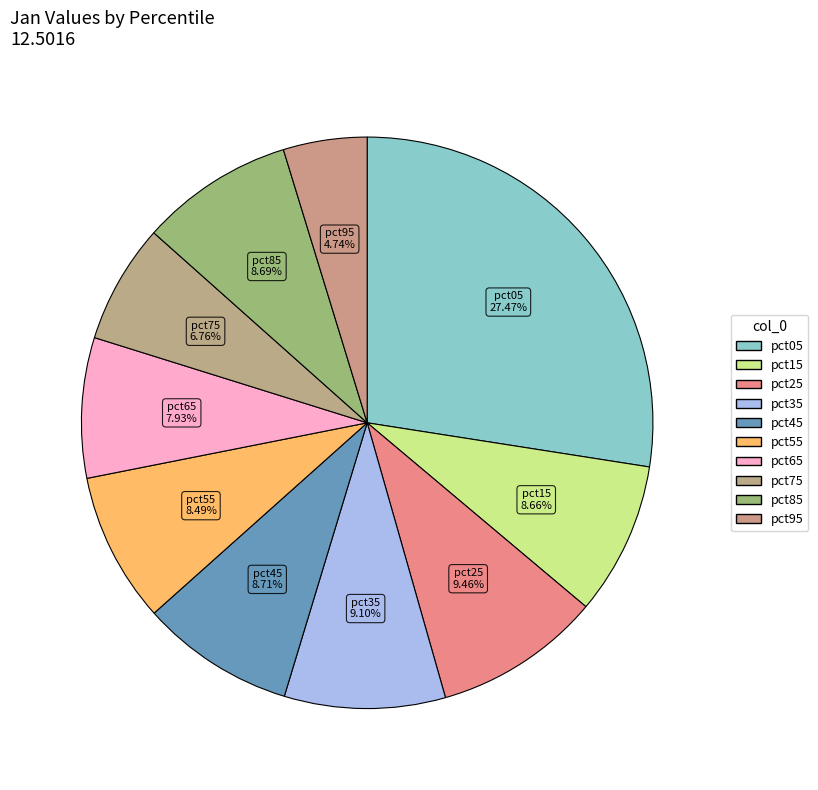

Does pct45 represent more than half of the total?

No